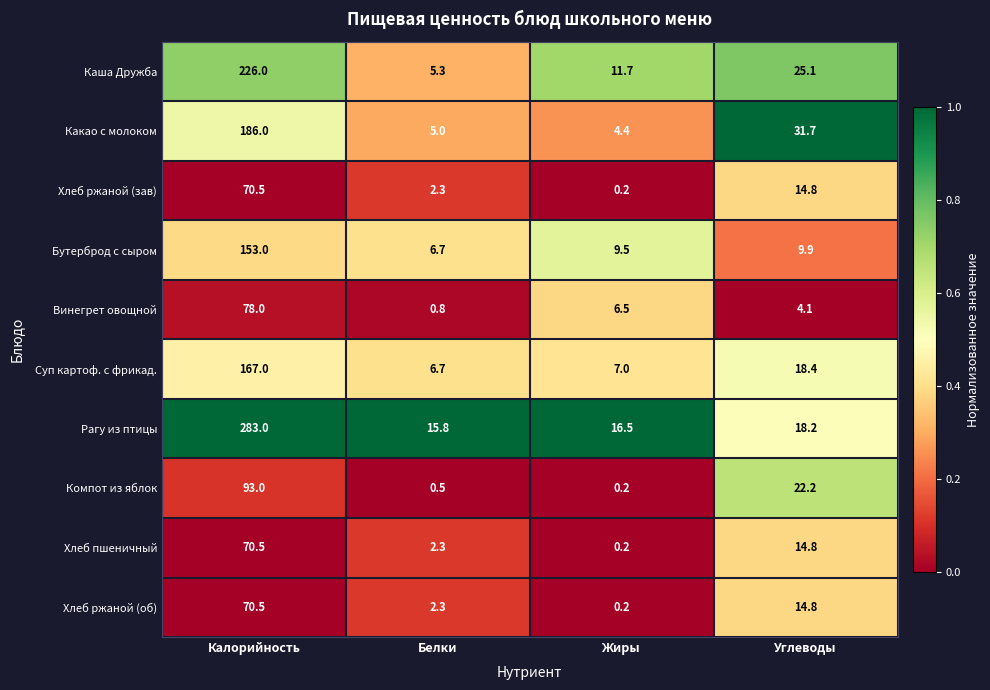

Which series changed the most between Белки and Жиры?

Каша Дружба